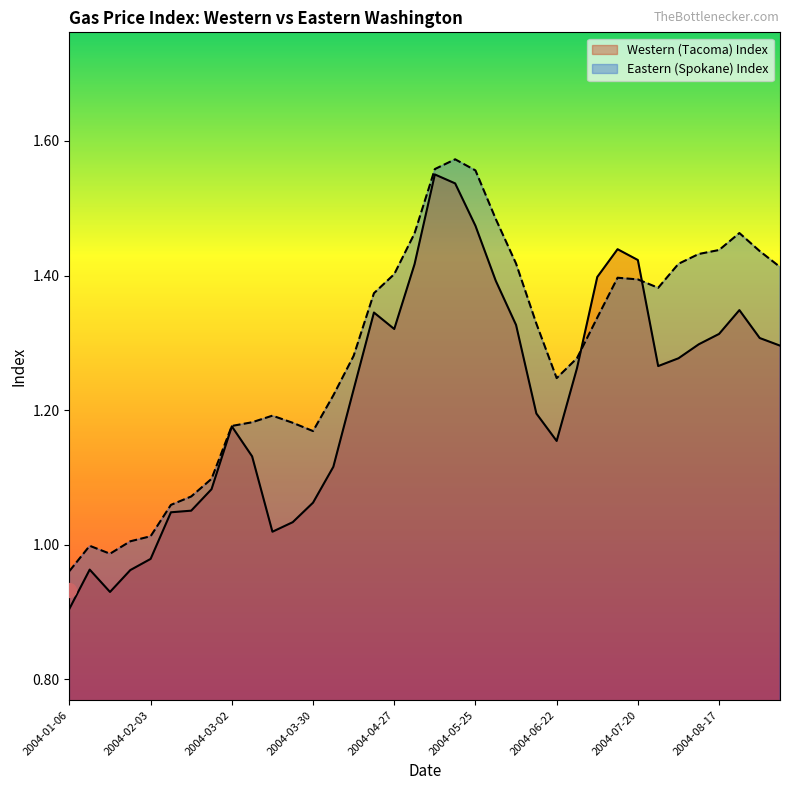

Is it true that Western (Tacoma) Index equals 1.7 at 2004-02-17?

False